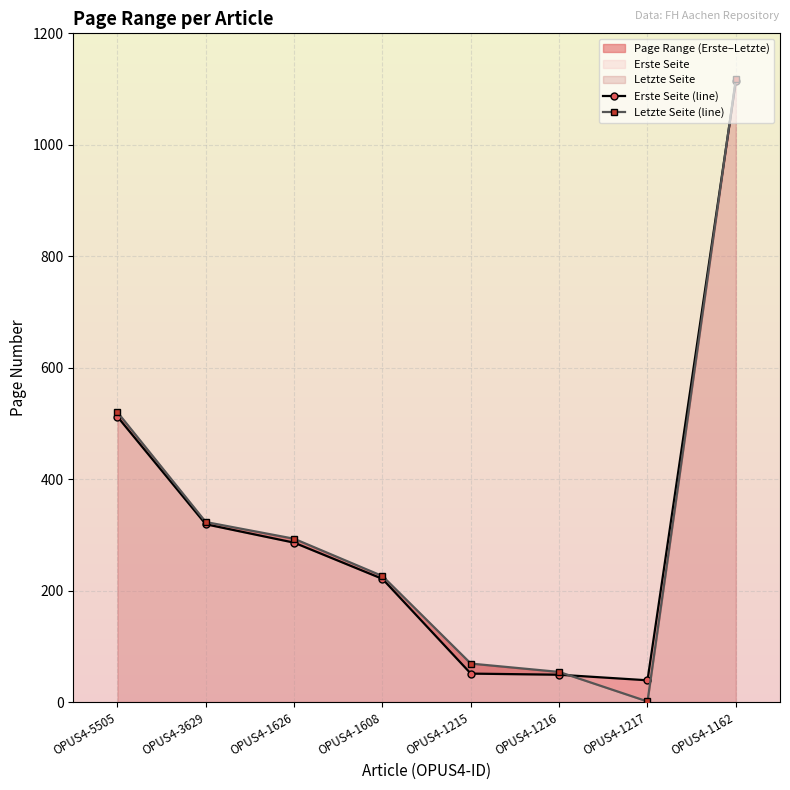

Which category has the highest value in the Letzte Seite (line) series?

OPUS4-1162